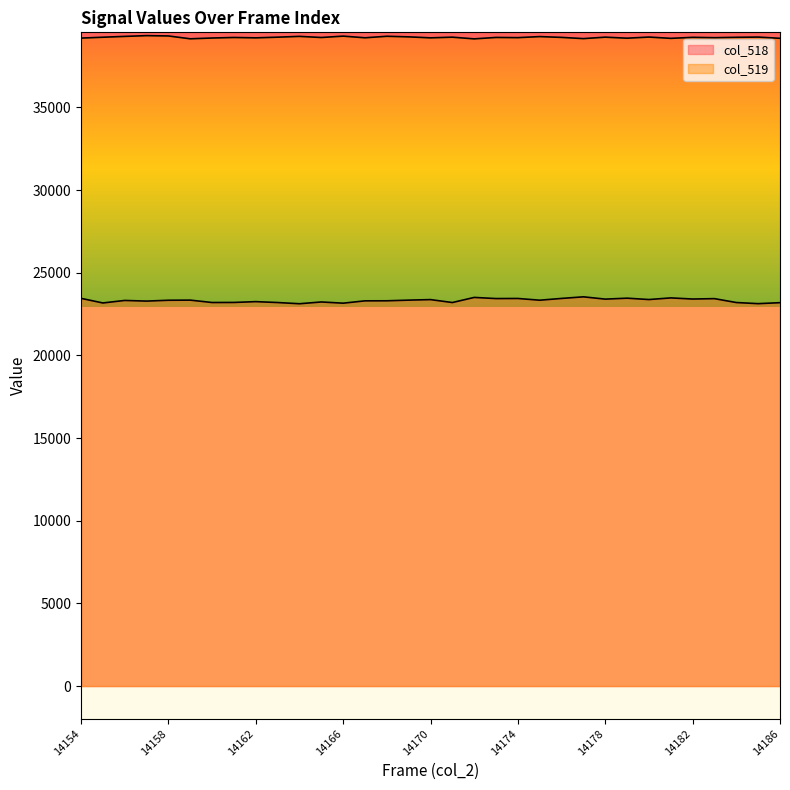

Rank the series by their average value, from highest to lowest.

col_519, col_518